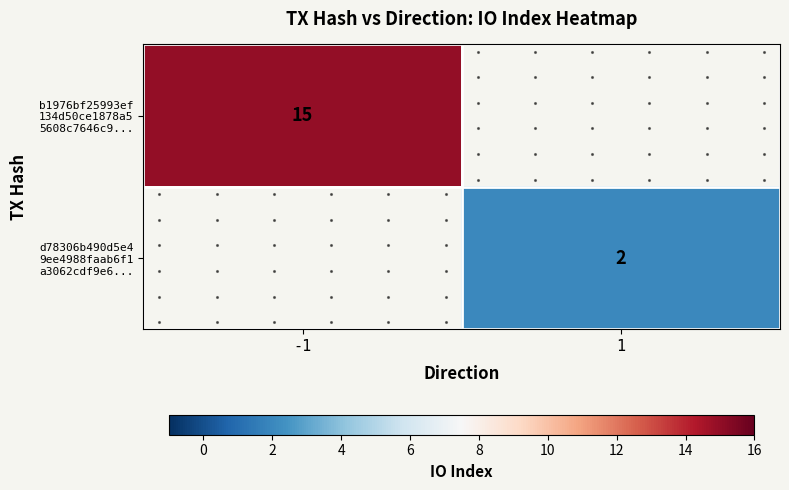

At which category does the chart reach its peak across all series?

-1